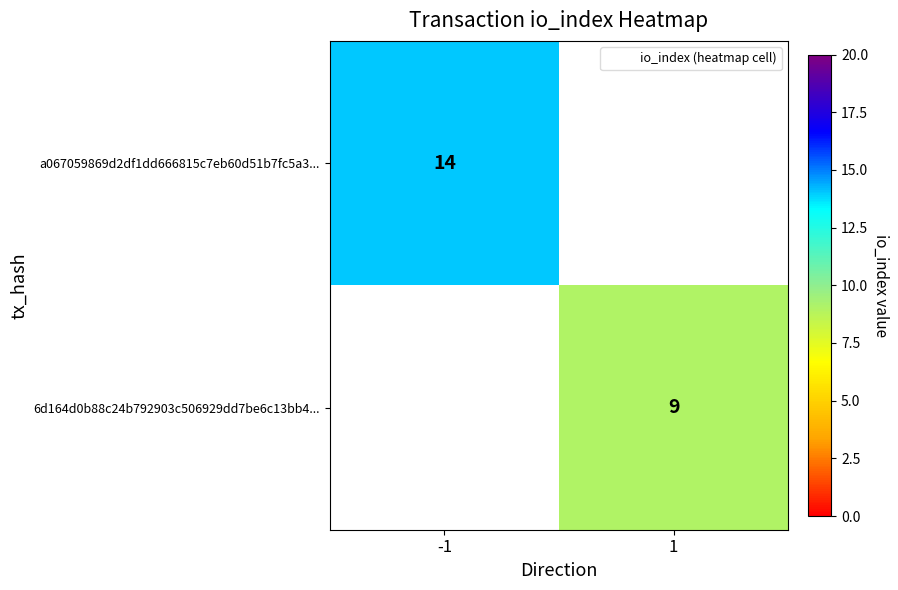

Rank the series by their maximum value, from highest to lowest.

a067059869d2df1dd666815c7eb60d51b7fc5a3..., 6d164d0b88c24b792903c506929dd7be6c13bb4...